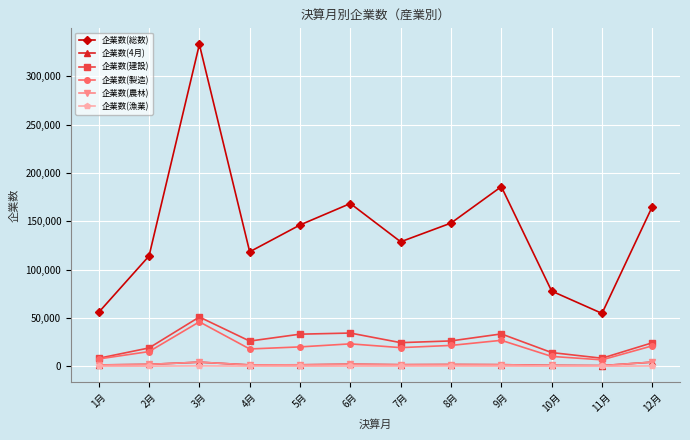

Which series changed the most between 10月 and 11月?

企業数(総数)